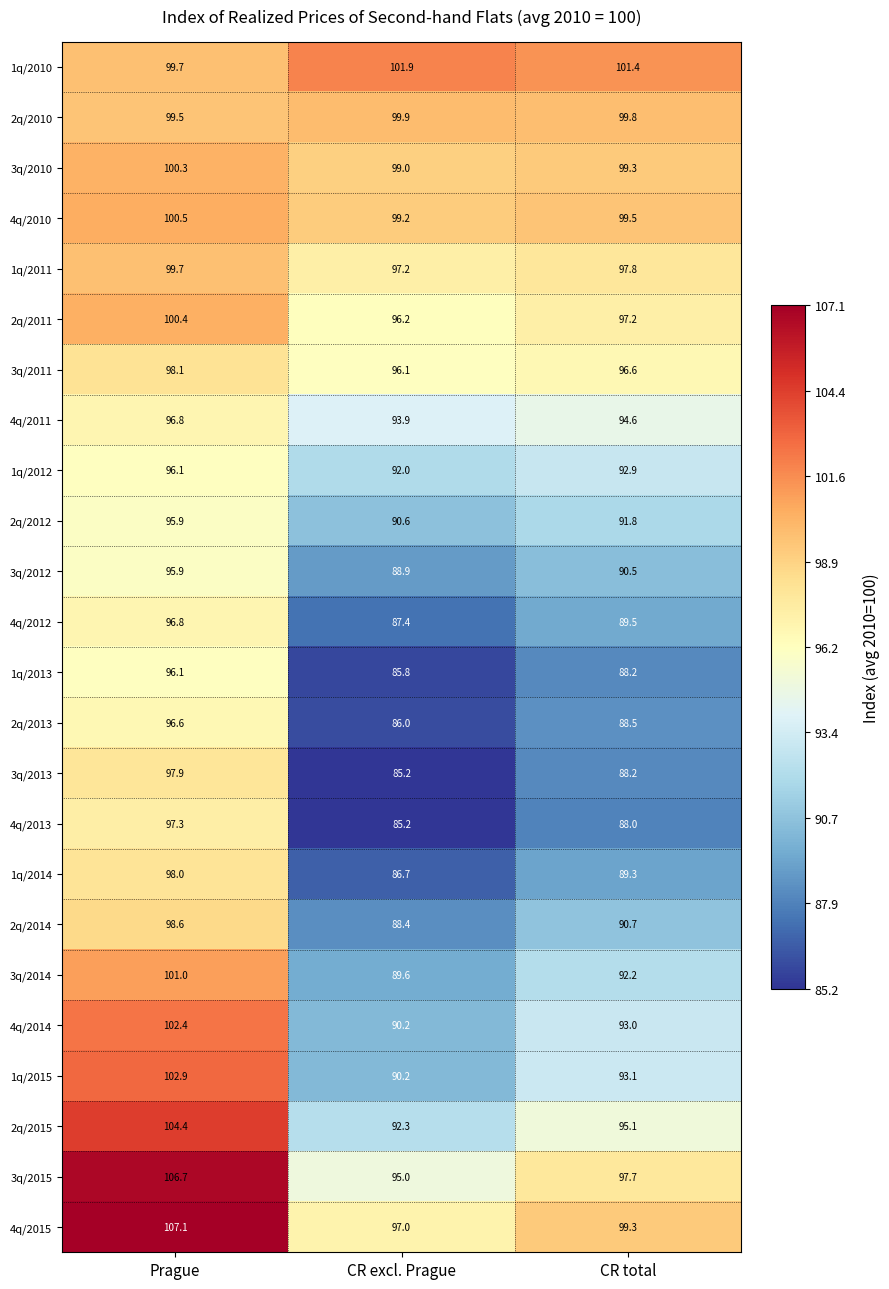

The 2q/2011 series shows 97.2 at CR total. True or false?

True